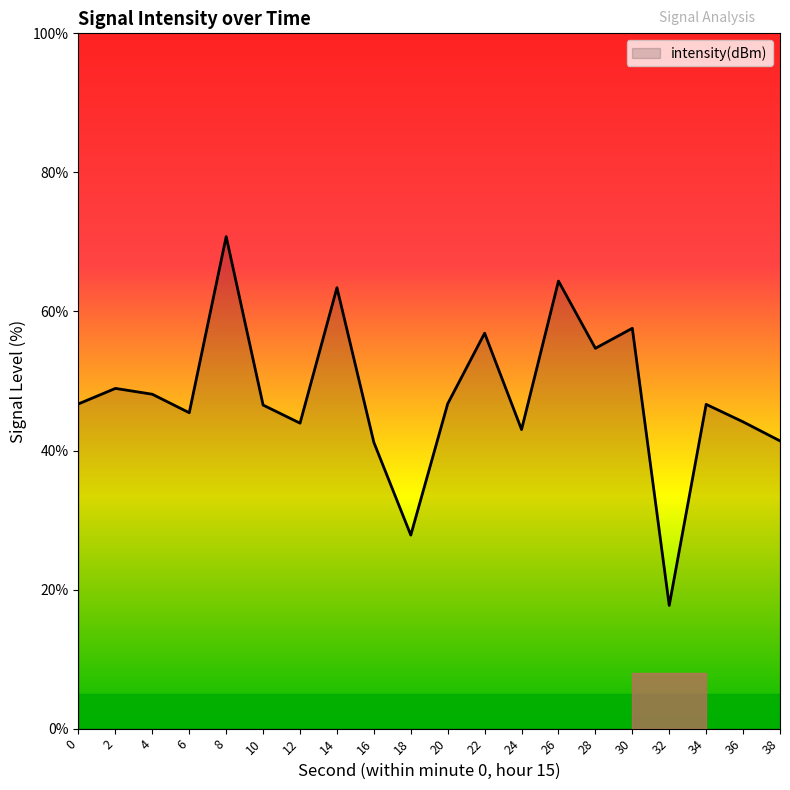

Which category has the highest value across all series?

8